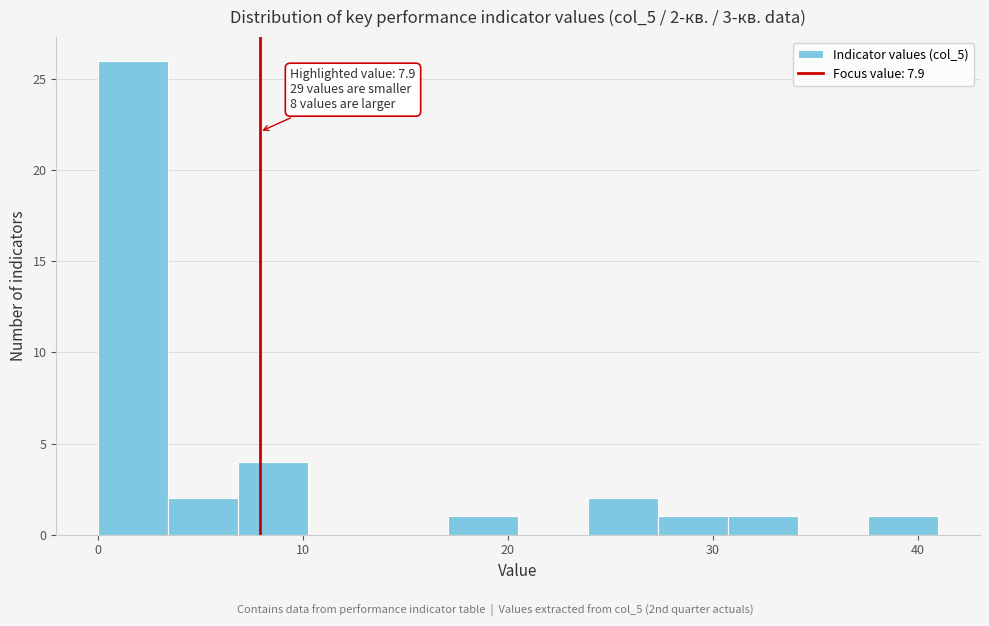

Read against the x-axis, roughly where is the centre of the tallest bar?

2